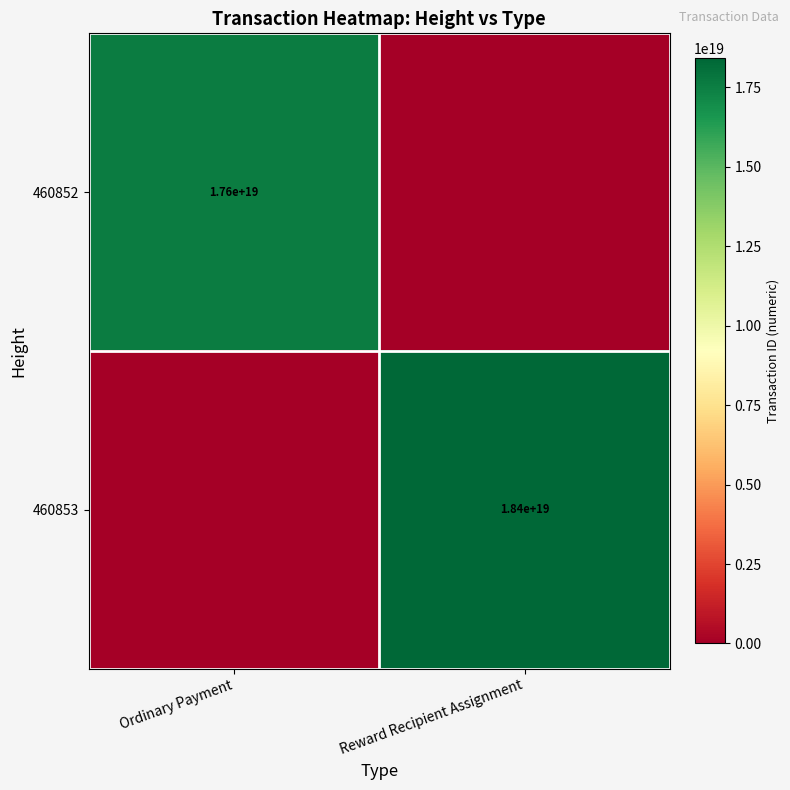

Which label corresponds to the smallest value in the chart?

Reward Recipient Assignment